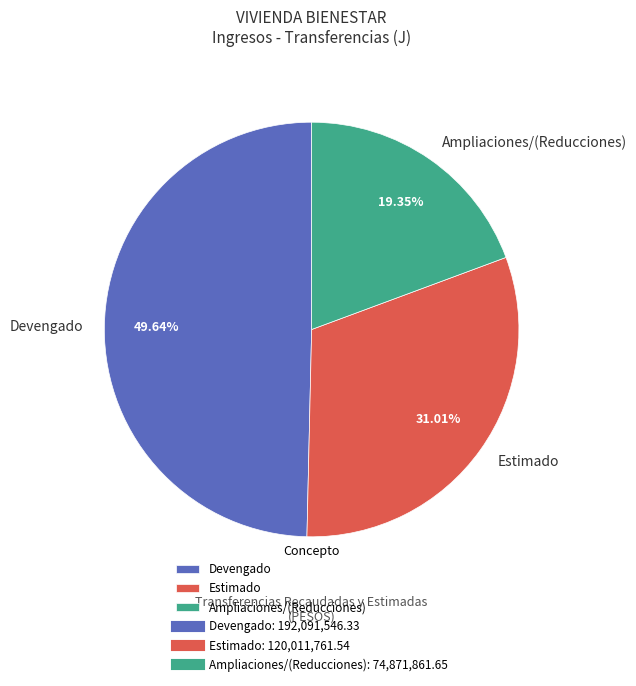

To the nearest percent, what is the average slice percentage?

33%